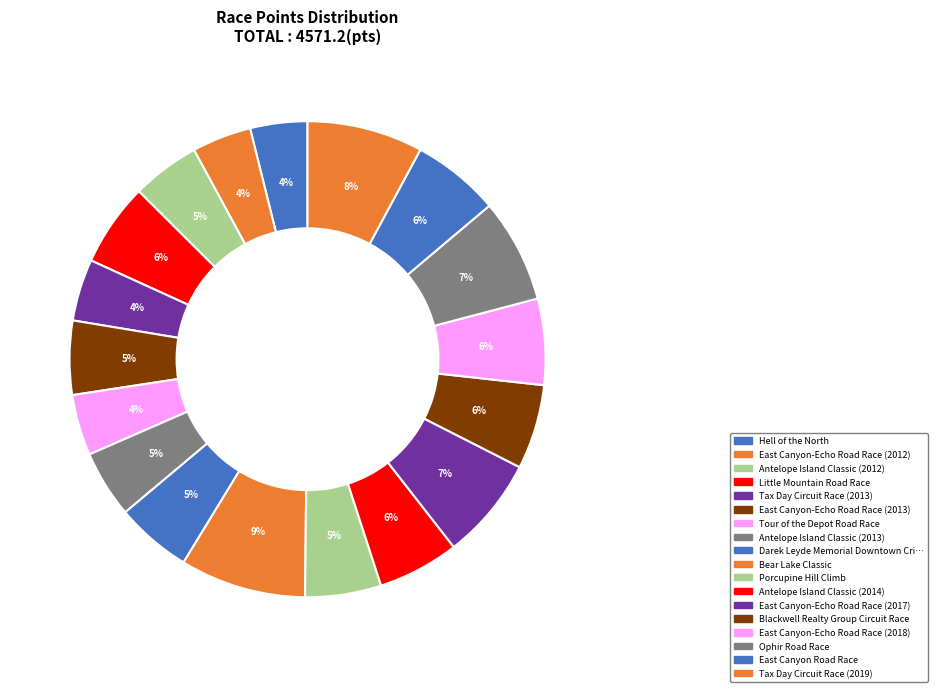

How many segments does this pie chart have?

18